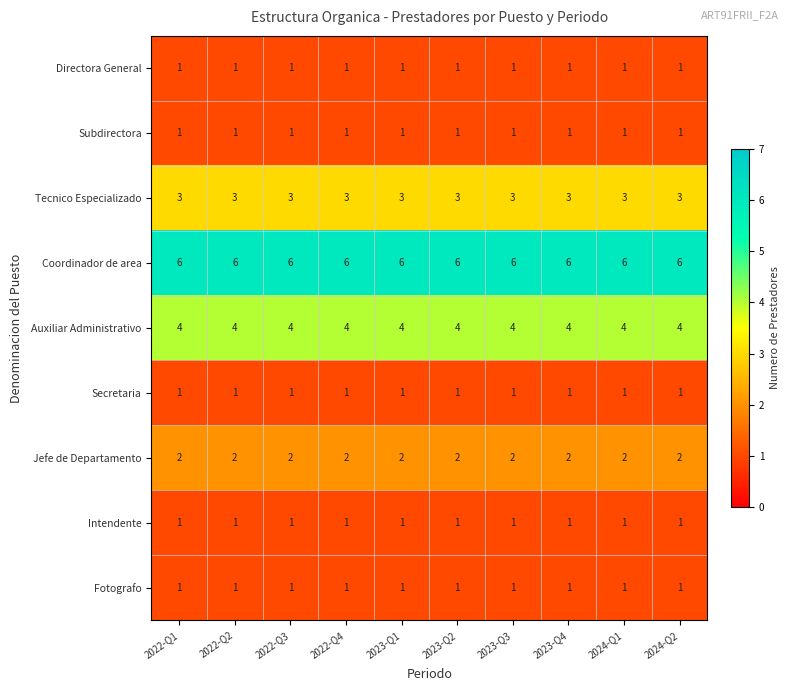

What is the difference between the highest and lowest values at 2023-Q3?

5